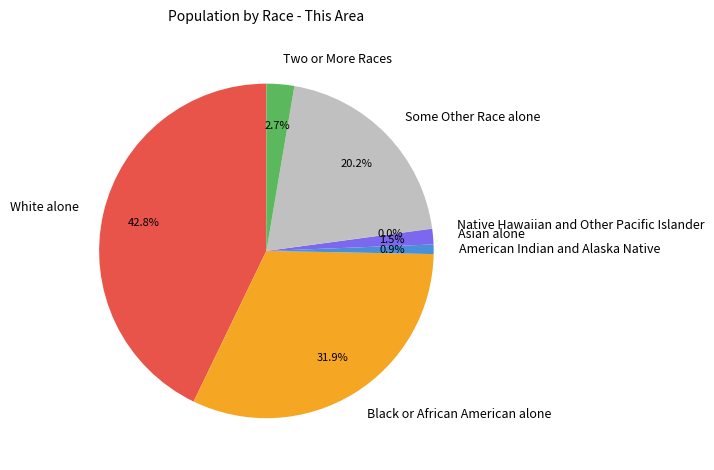

Which slice is the largest?

White alone